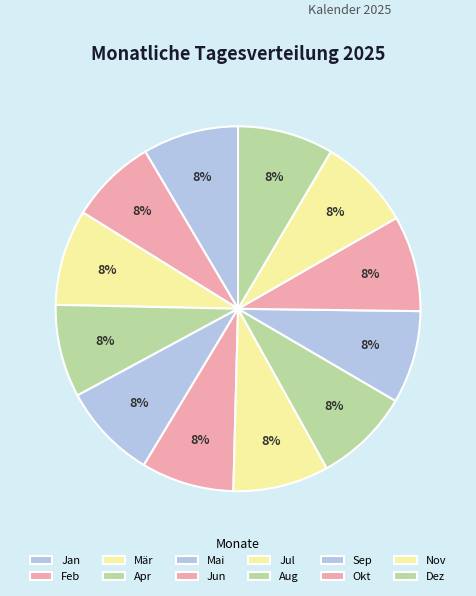

Count the number of slices in the pie.

12